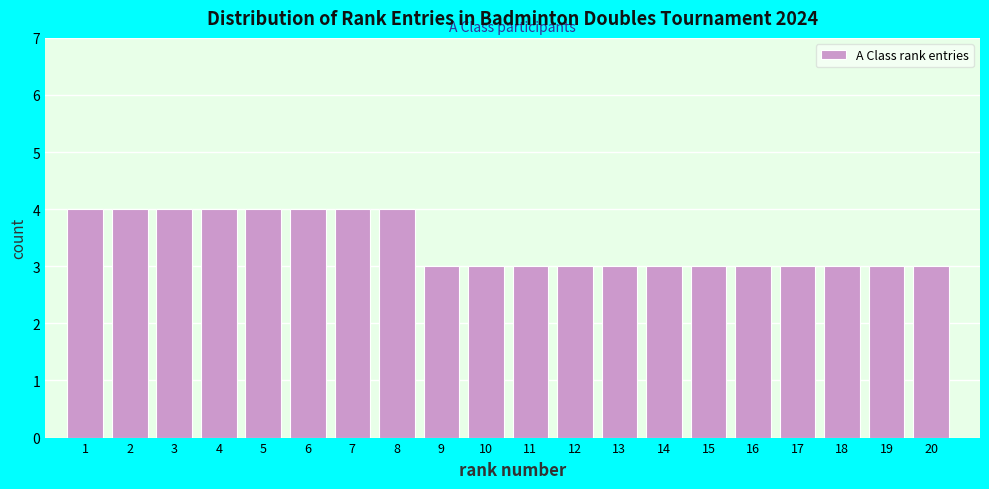

Reading left to right, extract all data points from this chart.

4	4	4	4	4	4	4	4	3	3	3	3	3	3	3	3	3	3	3	3